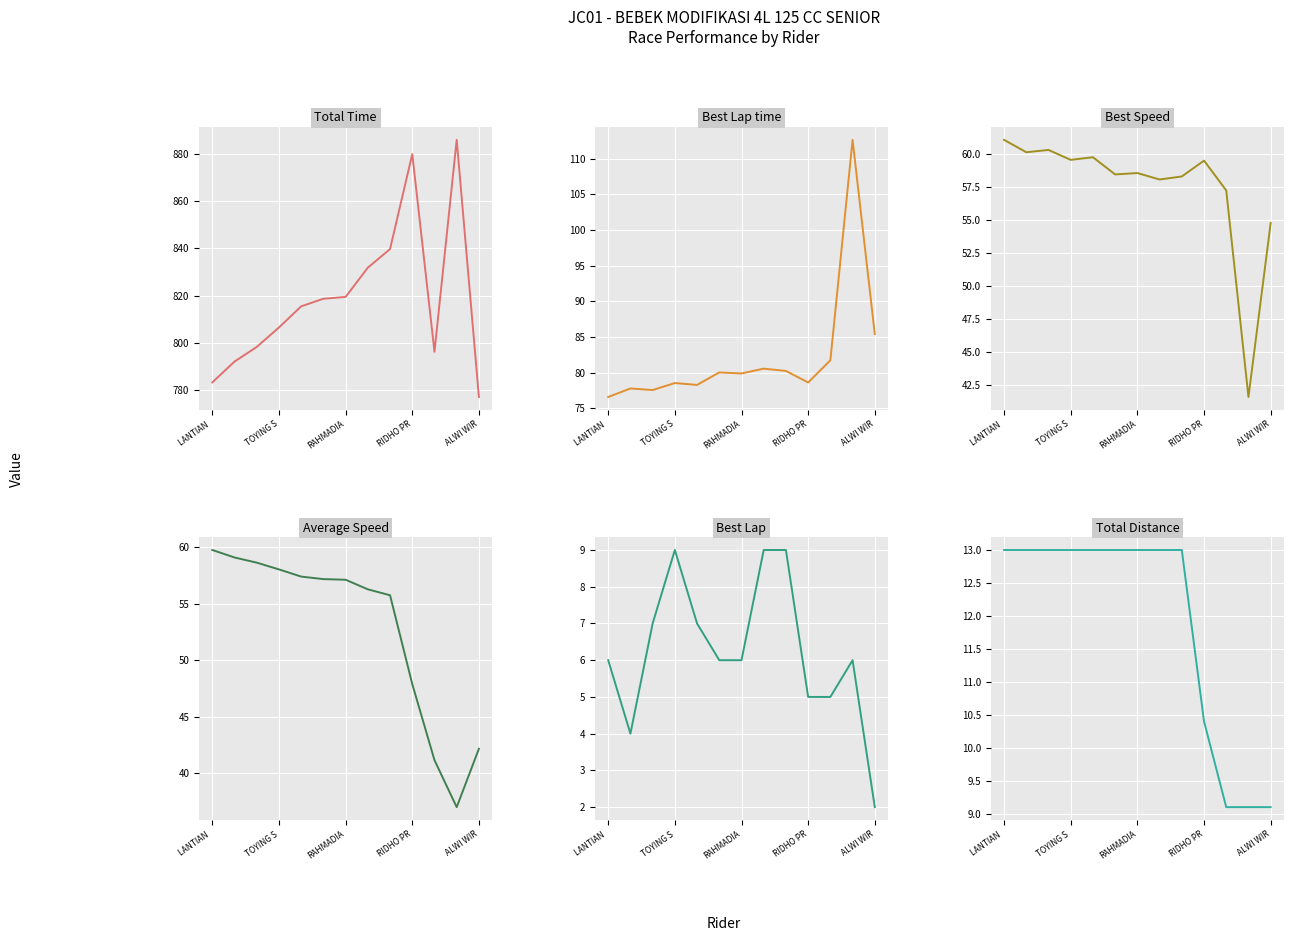

What is the average value of the Best Speed series?

57.5